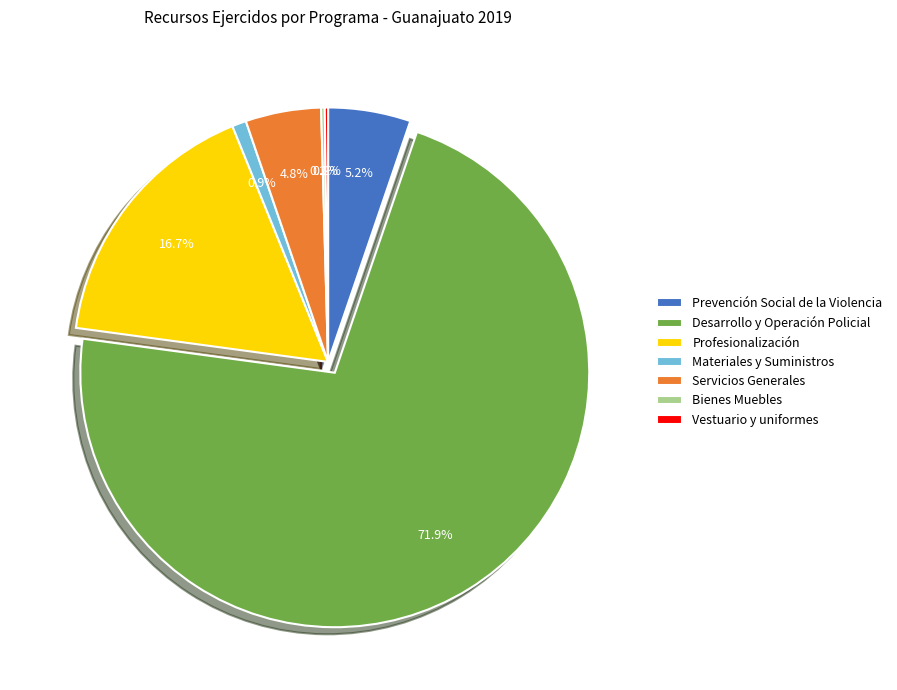

Do Profesionalización and Desarrollo y Operación Policial together represent more than half of the pie?

Yes